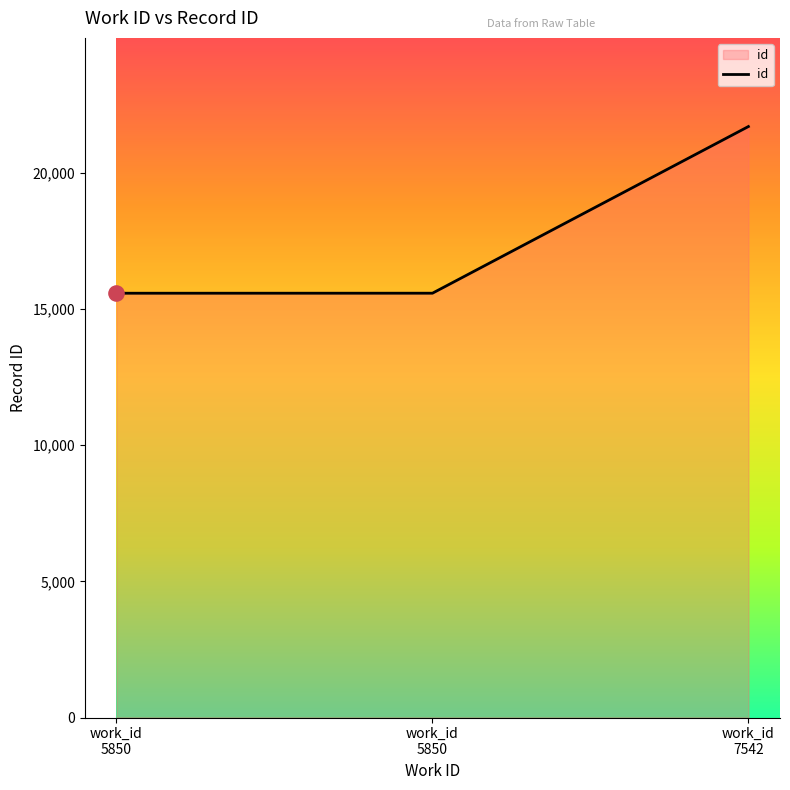

What is the change in value from work_id
5850 to work_id
7542?

+6120